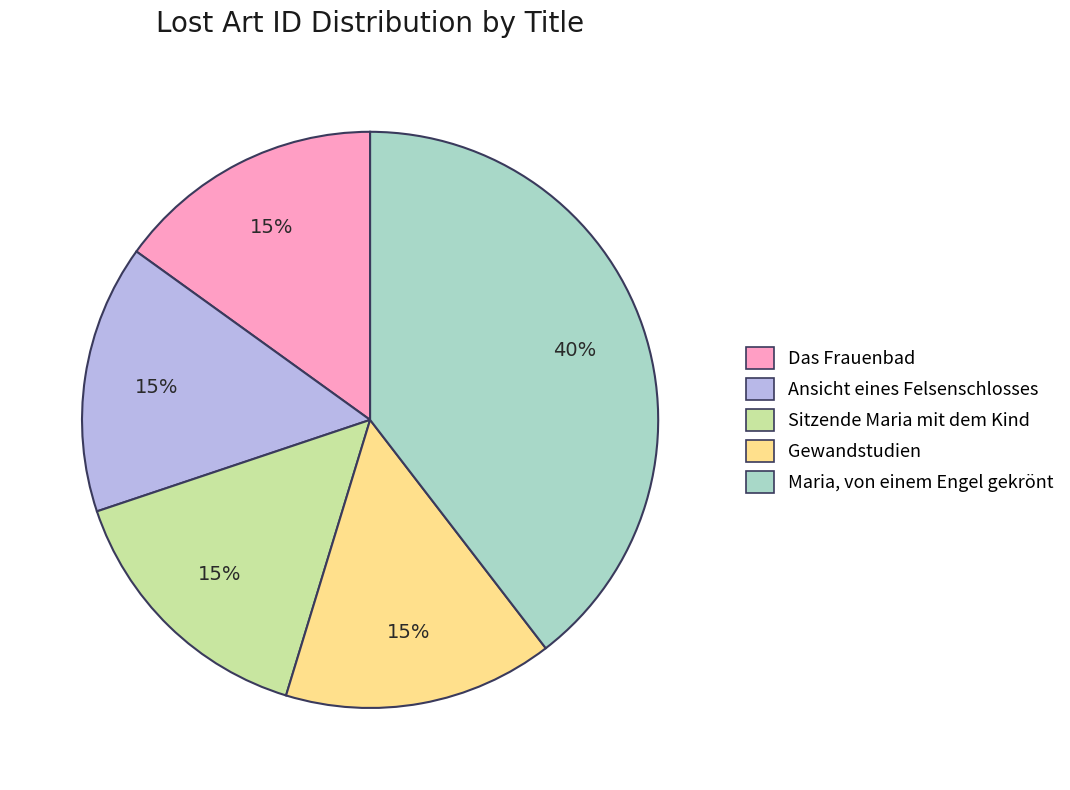

Which slice is the largest?

Maria, von einem Engel gekrönt